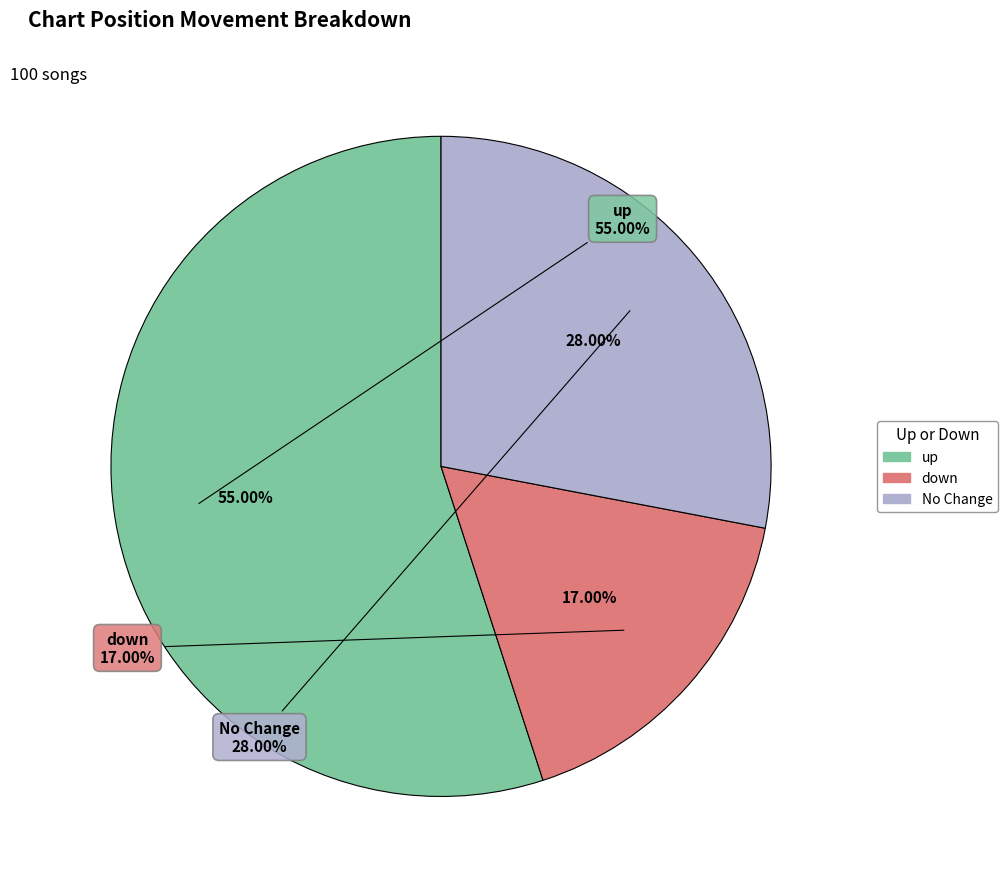

Do down and up together represent more than half of the pie?

Yes